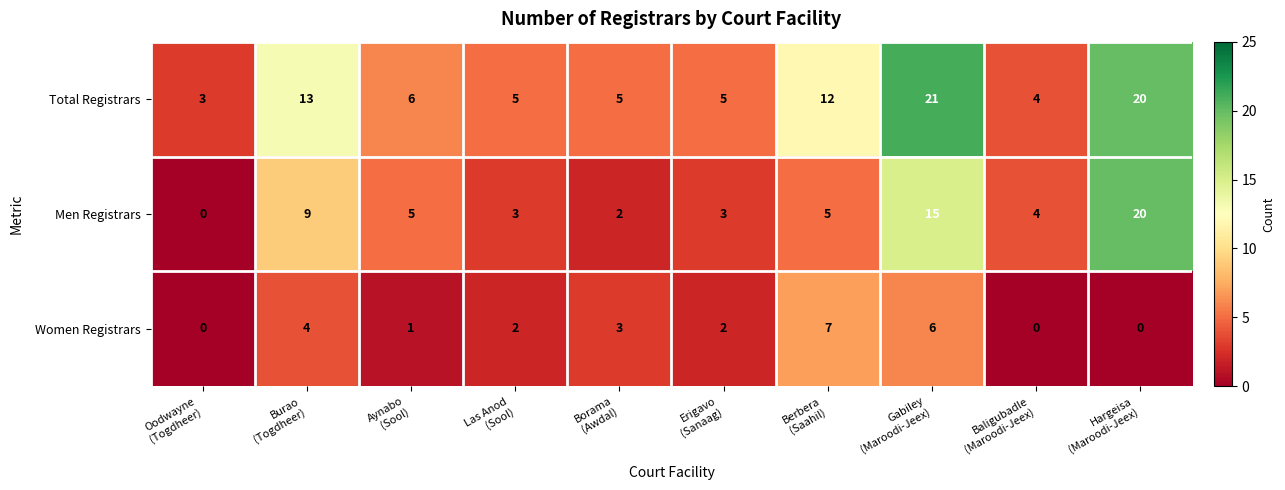

Which series has the widest spread of values?

Men Registrars